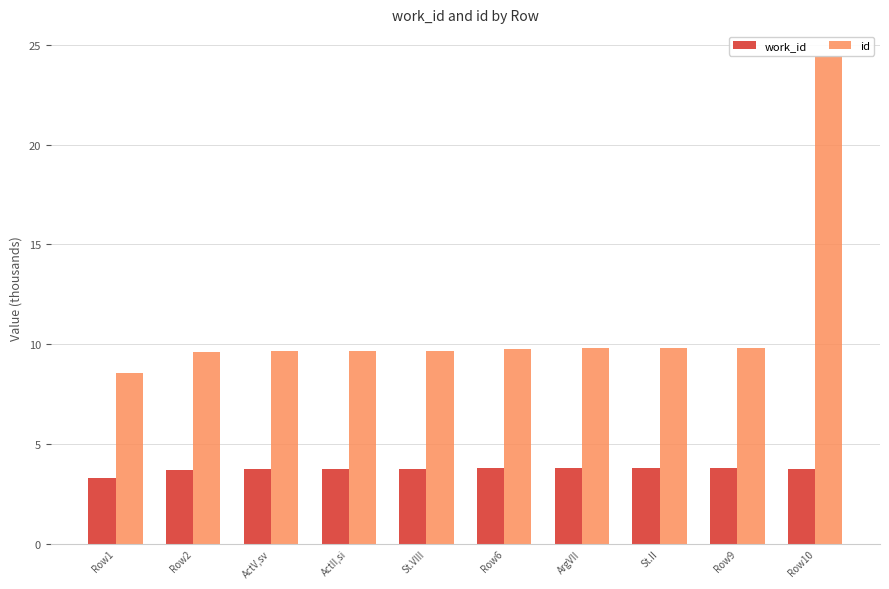

Is it true that work_id equals 3.8 at Row6?

True